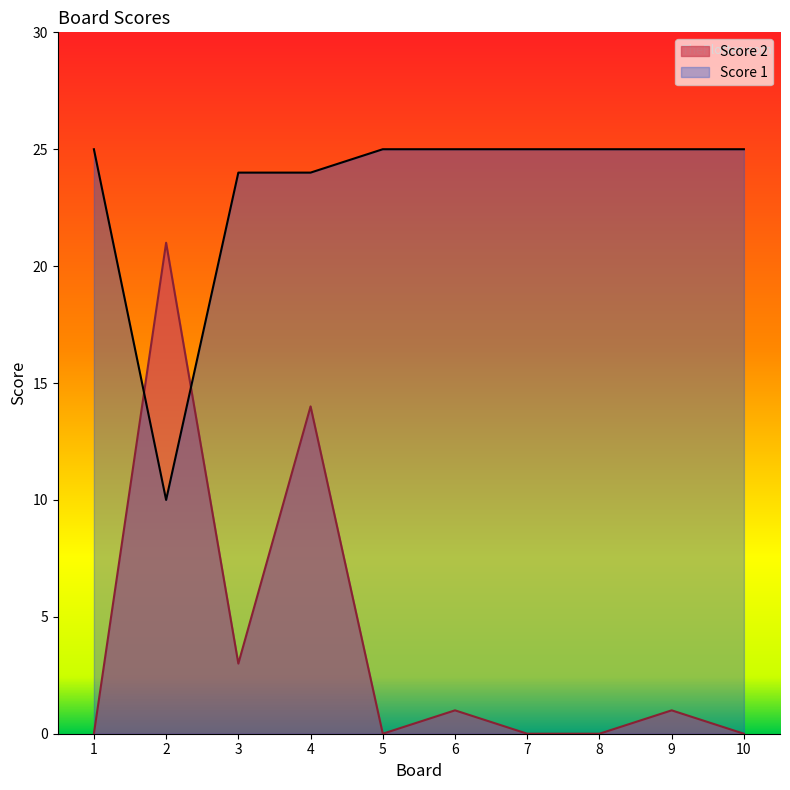

Between which two adjacent categories do Score 1 and Score 2 first intersect?

1 and 2